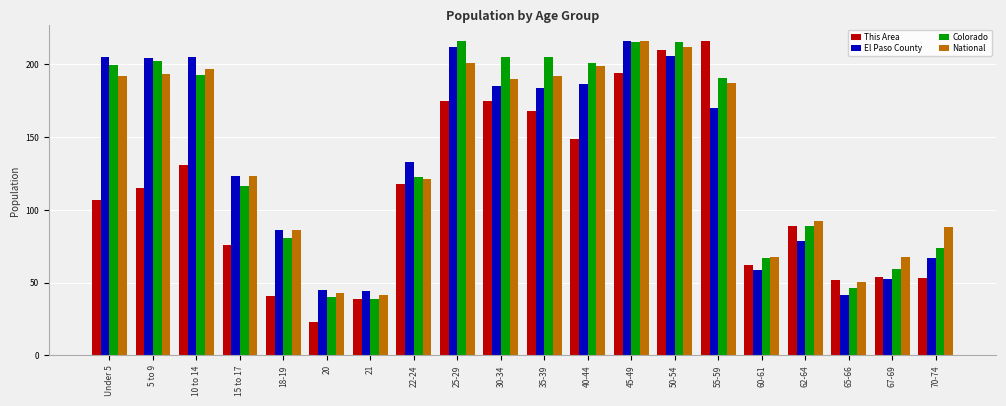

Which series changed the most between 20 and 67-69?

This Area